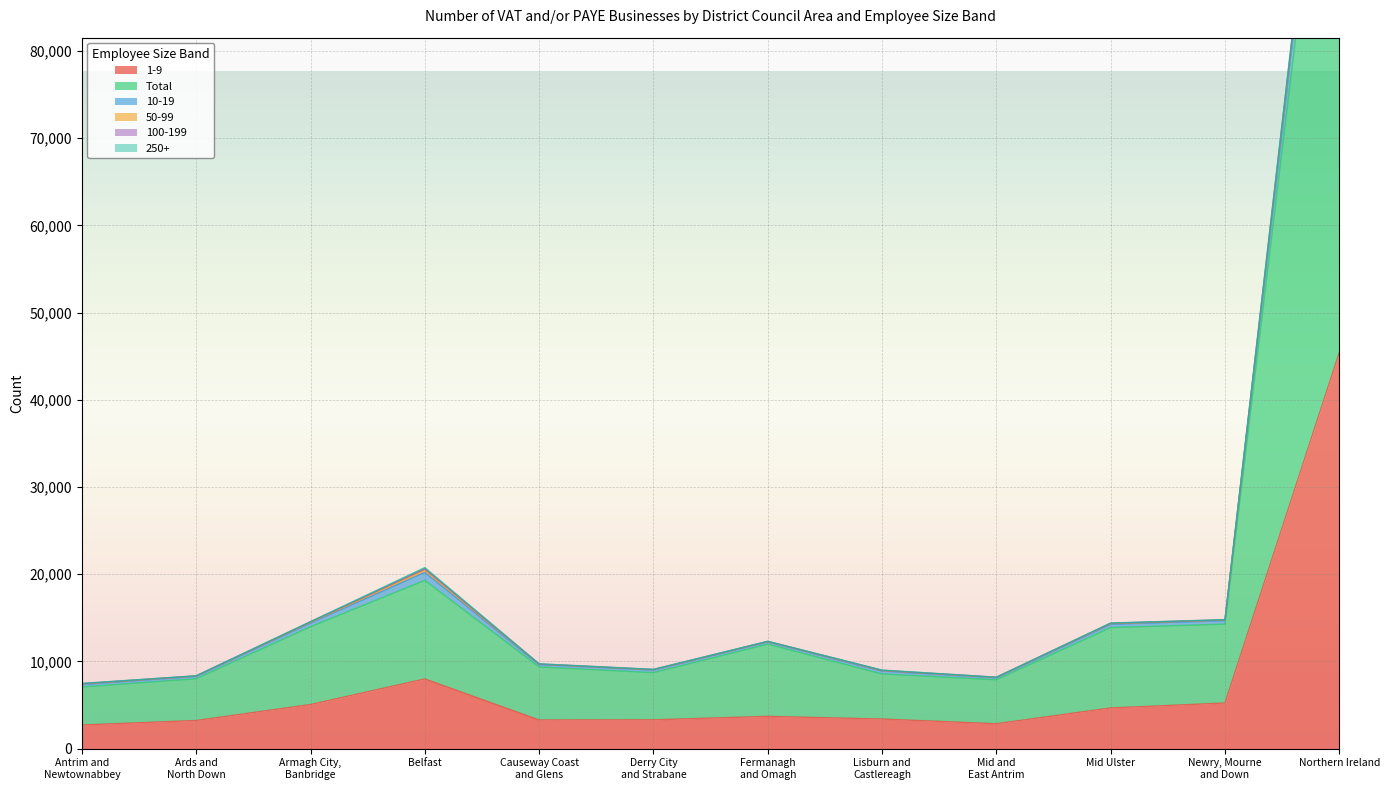

What is the maximum value for 1-9?

45420